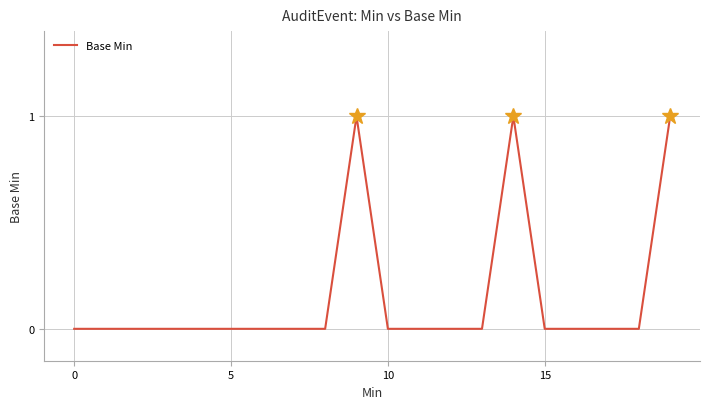

What is the difference between the maximum and minimum values?

1